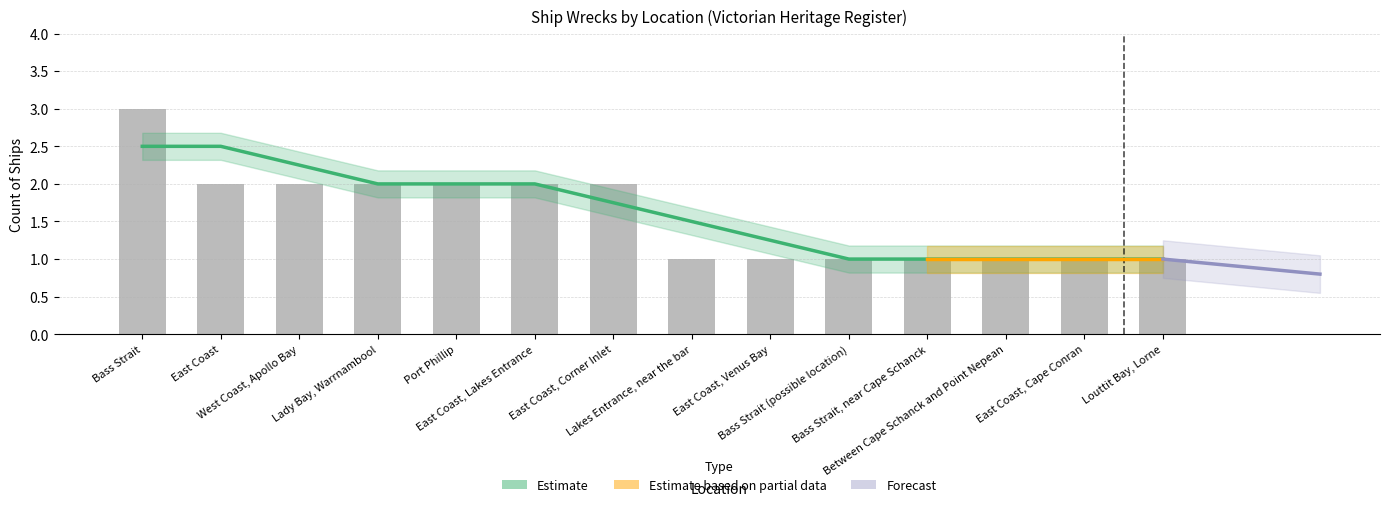

Rank the categories by value from lowest to highest.

Lakes Entrance, near the bar, East Coast, Venus Bay, Bass Strait (possible location), Bass Strait, near Cape Schanck, Between Cape Schanck and Point Nepean, East Coast, Cape Conran, Louttit Bay, Lorne, East Coast, West Coast, Apollo Bay, Lady Bay, Warrnambool, Port Phillip, East Coast, Lakes Entrance, East Coast, Corner Inlet, Bass Strait